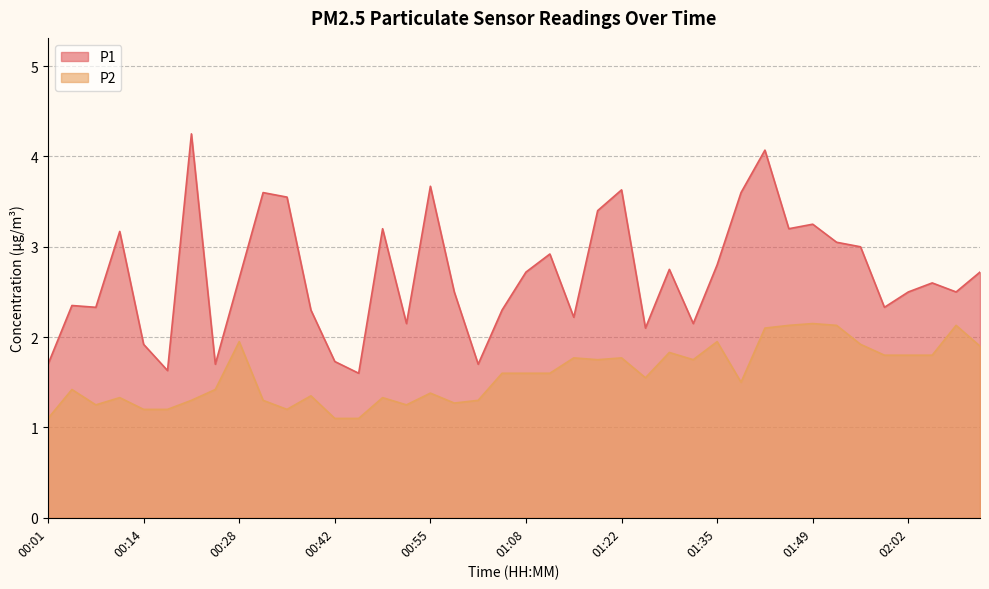

Reading left to right, what are all the values shown in this chart?

P1: 00:01=1.7	00:04=2.4	00:08=2.3	00:11=3.2	00:14=1.9	00:18=1.6	00:21=4.2	00:25=1.7	00:28=2.6	00:31=3.6	00:35=3.5	00:38=2.3	00:42=1.7	00:45=1.6	00:48=3.2	00:52=2.1	00:55=3.7	00:58=2.5	01:02=1.7	01:05=2.3	01:08=2.7	01:12=2.9	01:15=2.2	01:19=3.4	01:22=3.6	01:25=2.1	01:29=2.8	01:32=2.1	01:35=2.8	01:39=3.6	01:42=4.1	01:45=3.2	01:49=3.2	01:52=3.0	01:56=3.0	01:59=2.3	02:02=2.5	02:09=2.6	02:13=2.5	02:20=2.7
P2: 00:01=1.1	00:04=1.4	00:08=1.2	00:11=1.3	00:14=1.2	00:18=1.2	00:21=1.3	00:25=1.4	00:28=1.9	00:31=1.3	00:35=1.2	00:38=1.4	00:42=1.1	00:45=1.1	00:48=1.3	00:52=1.2	00:55=1.4	00:58=1.3	01:02=1.3	01:05=1.6	01:08=1.6	01:12=1.6	01:15=1.8	01:19=1.8	01:22=1.8	01:25=1.6	01:29=1.8	01:32=1.8	01:35=1.9	01:39=1.5	01:42=2.1	01:45=2.1	01:49=2.1	01:52=2.1	01:56=1.9	01:59=1.8	02:02=1.8	02:09=1.8	02:13=2.1	02:20=1.9